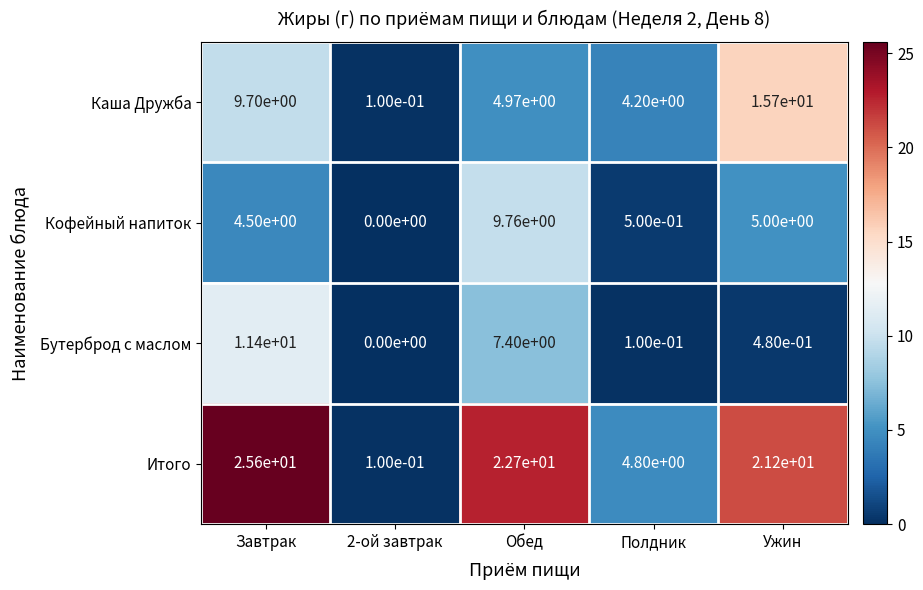

At how many categories does at least one series exceed 24?

1